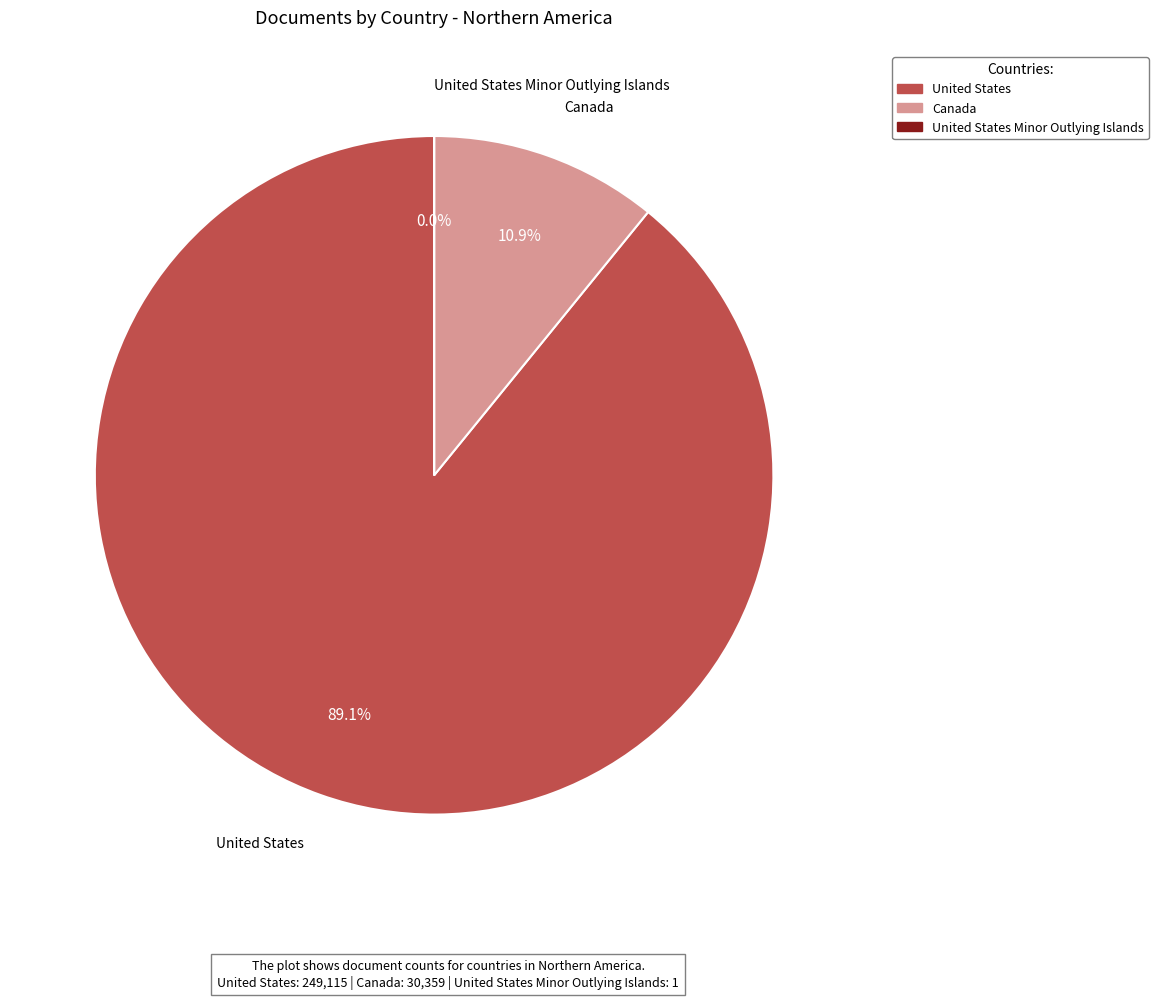

Does any single category account for the majority?

Yes